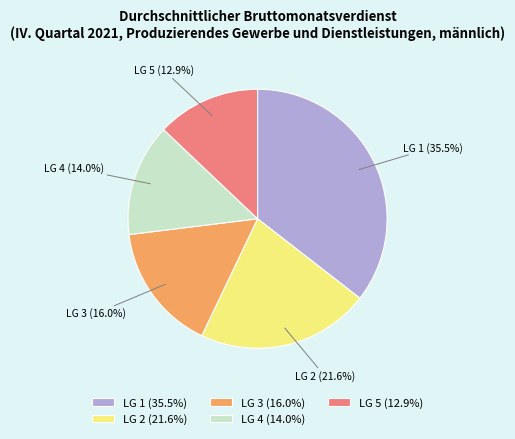

To the nearest percent, what percentage of the pie is LG 2?

22%